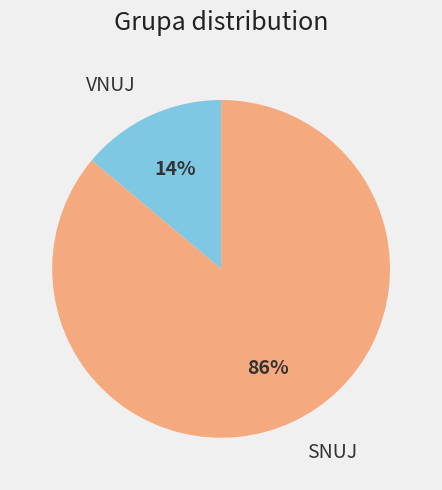

To the nearest percent, what percentage of the pie is SNUJ?

86%